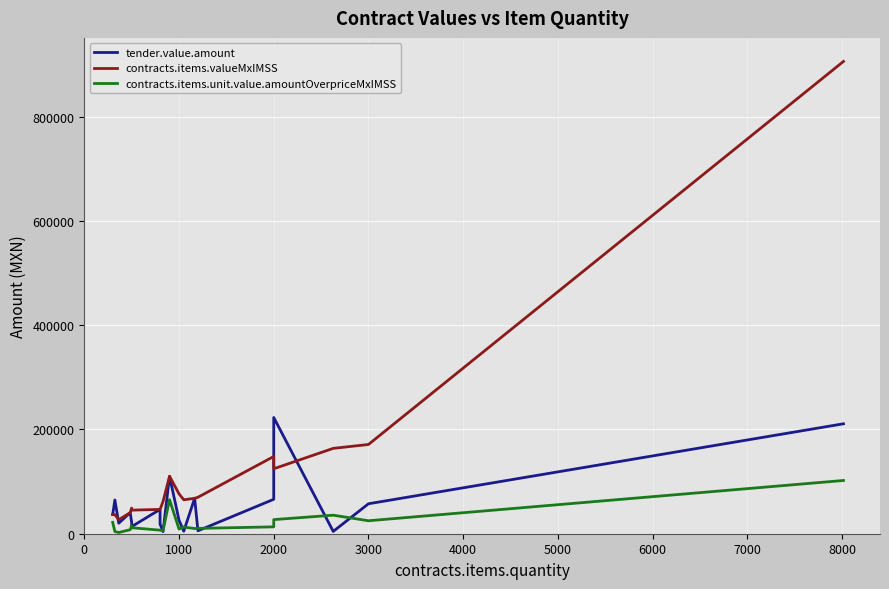

What is the value of the contracts.items.unit.value.amountOverpriceMxIMSS point at the 3rd from the left?

4118.0